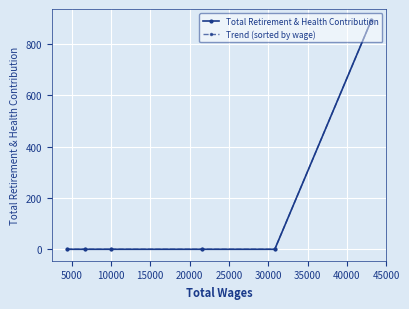

Is the value of Trend (sorted by wage) at 5000 greater than the value of Total Retirement & Health Contribution at 0?

No